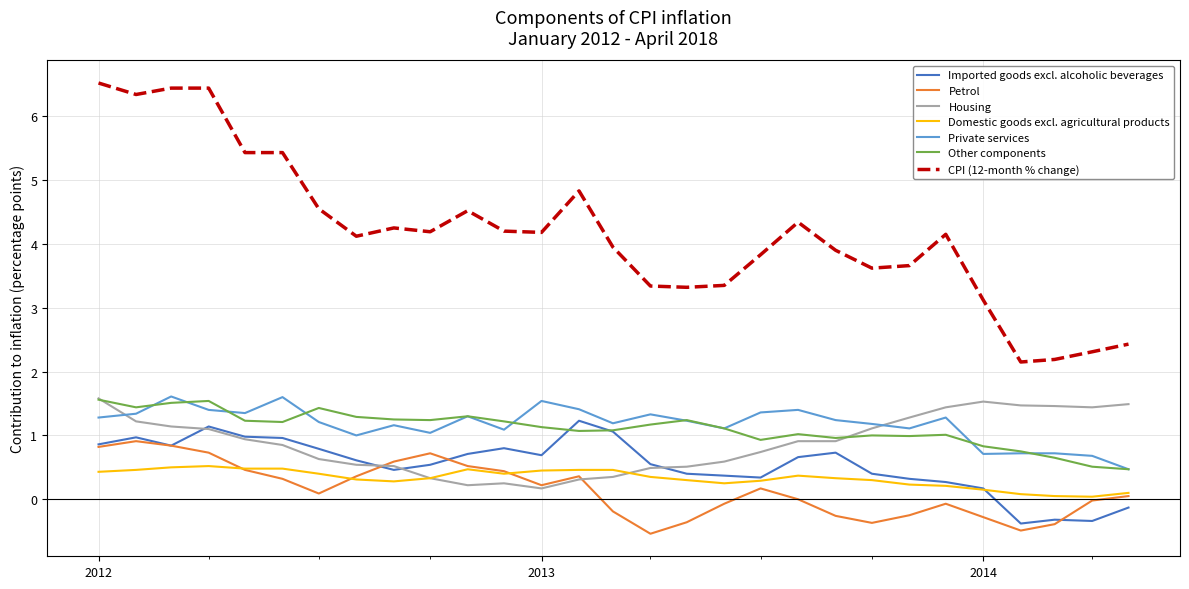

What is the minimum value shown in the chart?

-0.5